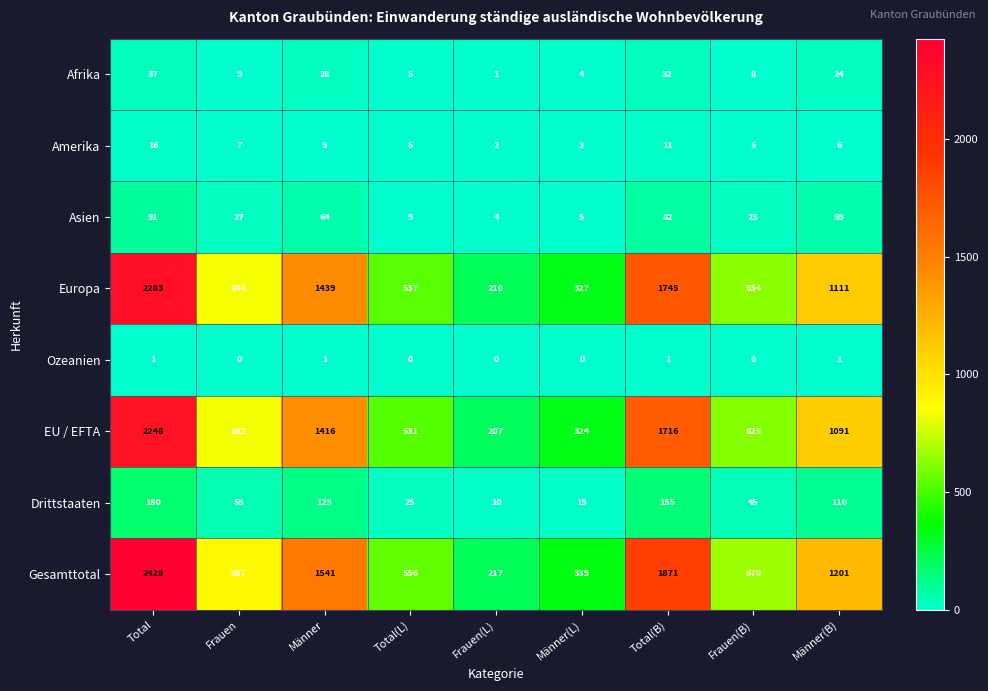

True or false: EU / EFTA has a value of 223 at Frauen(B).

False